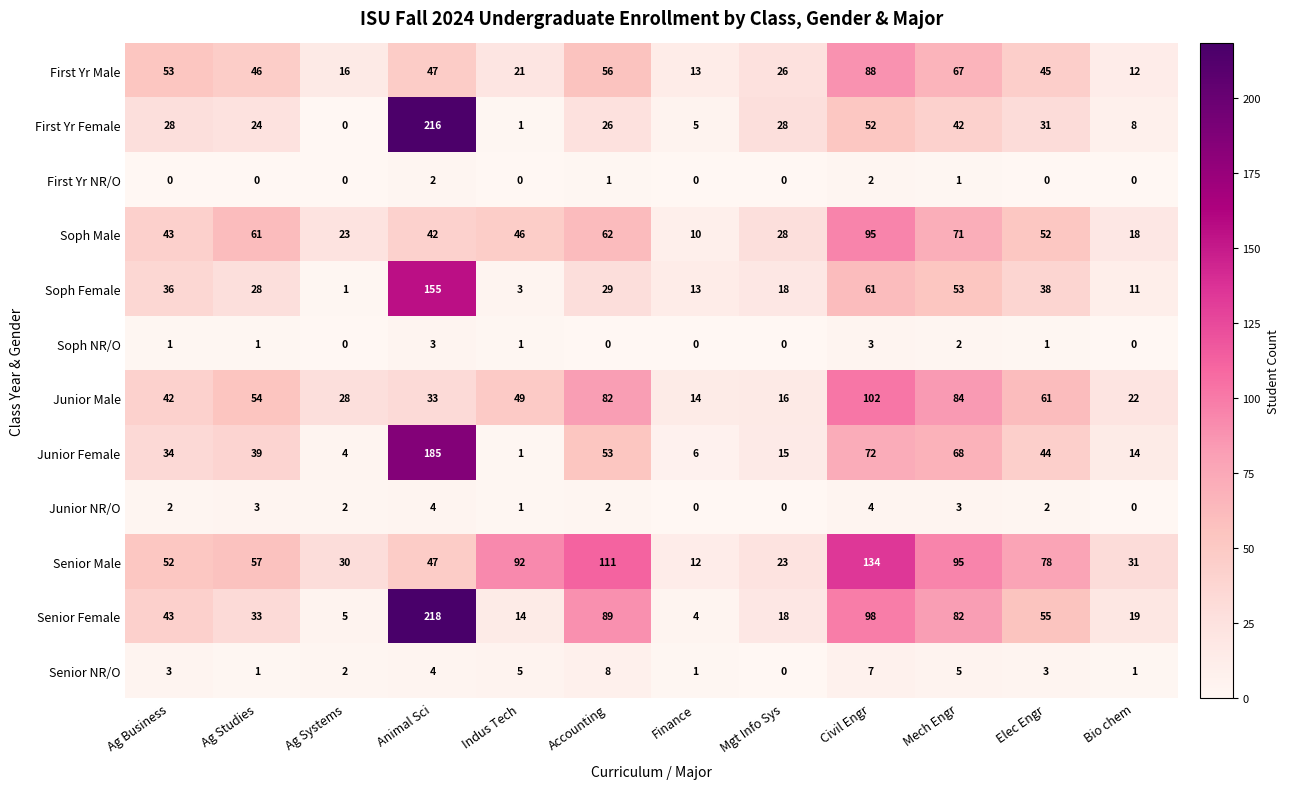

List the series in order of their peak value, lowest first.

First Yr NR/O, Soph NR/O, Junior NR/O, Senior NR/O, First Yr Male, Soph Male, Junior Male, Senior Male, Soph Female, Junior Female, First Yr Female, Senior Female